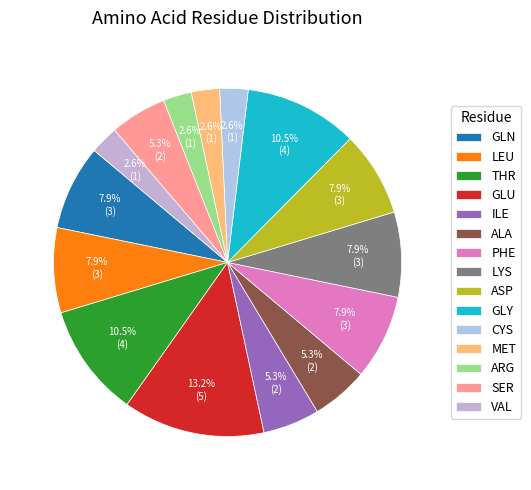

How many slices are in this pie chart?

15